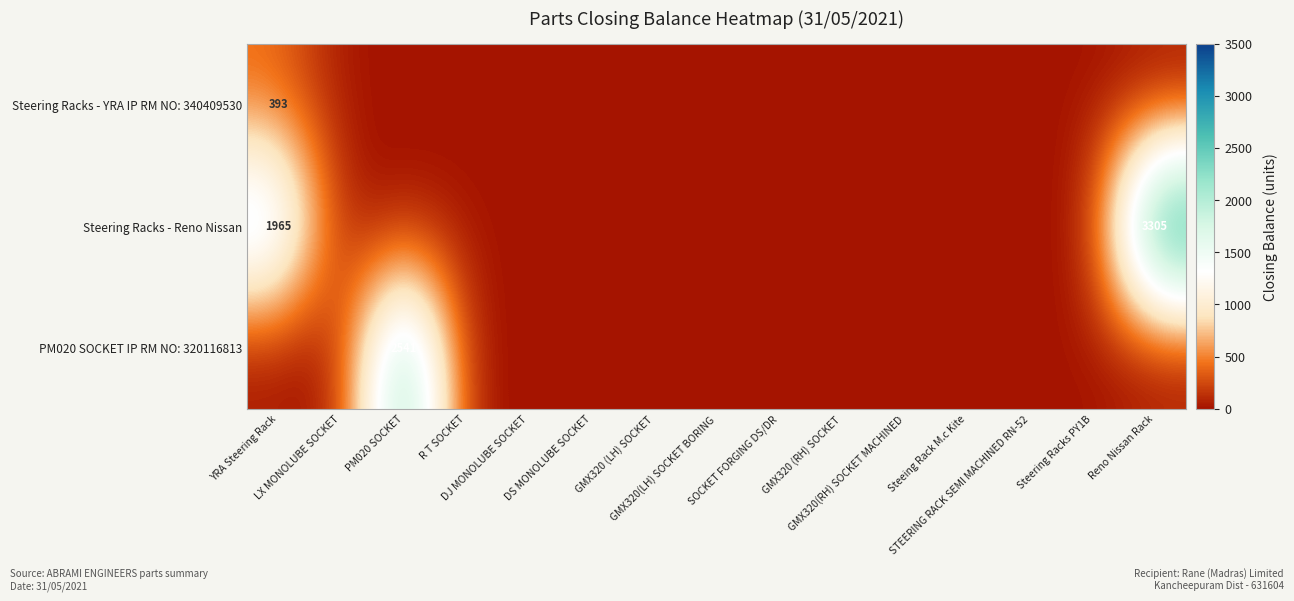

What is the maximum value for PM020 SOCKET IP RM NO: 320116813?

2541